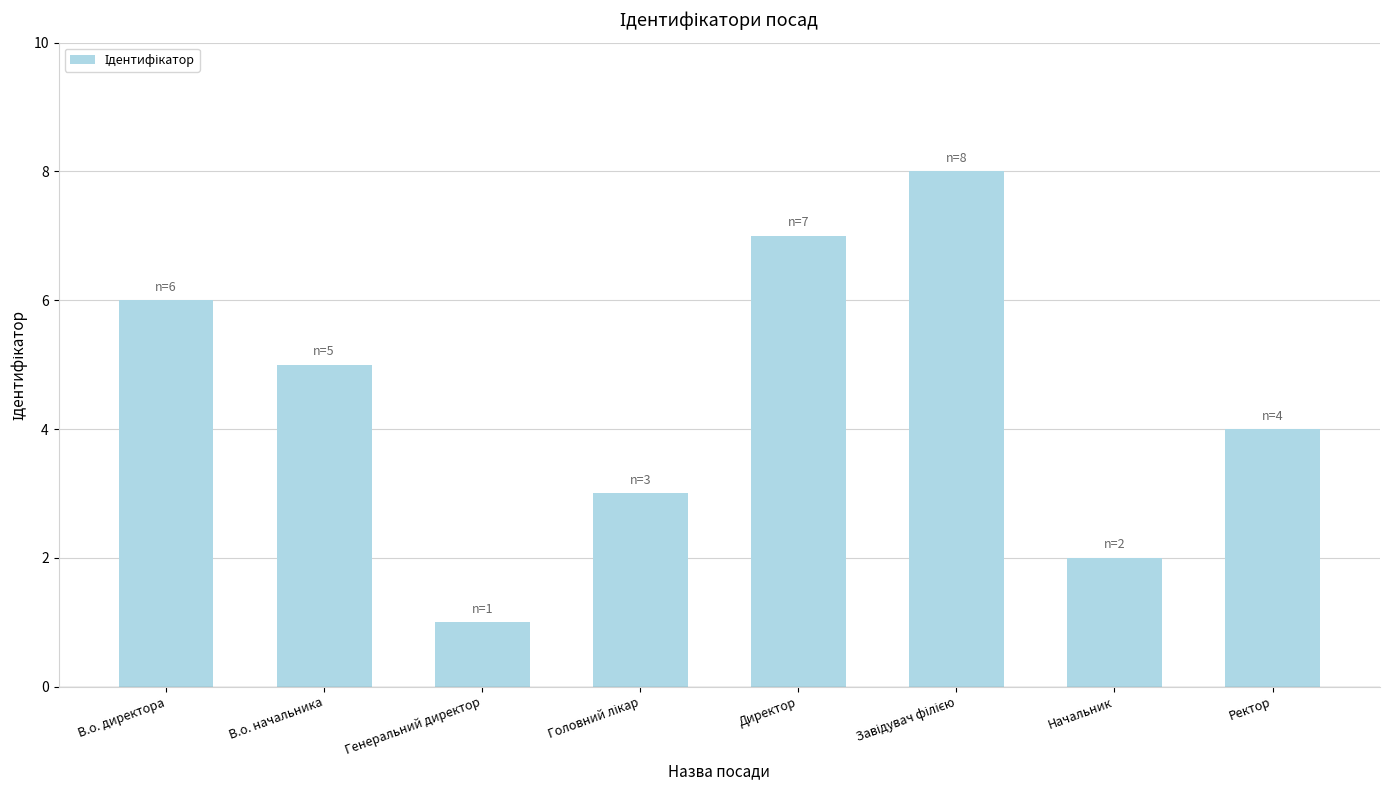

What is the change in value from Генеральний директор to Директор?

+6